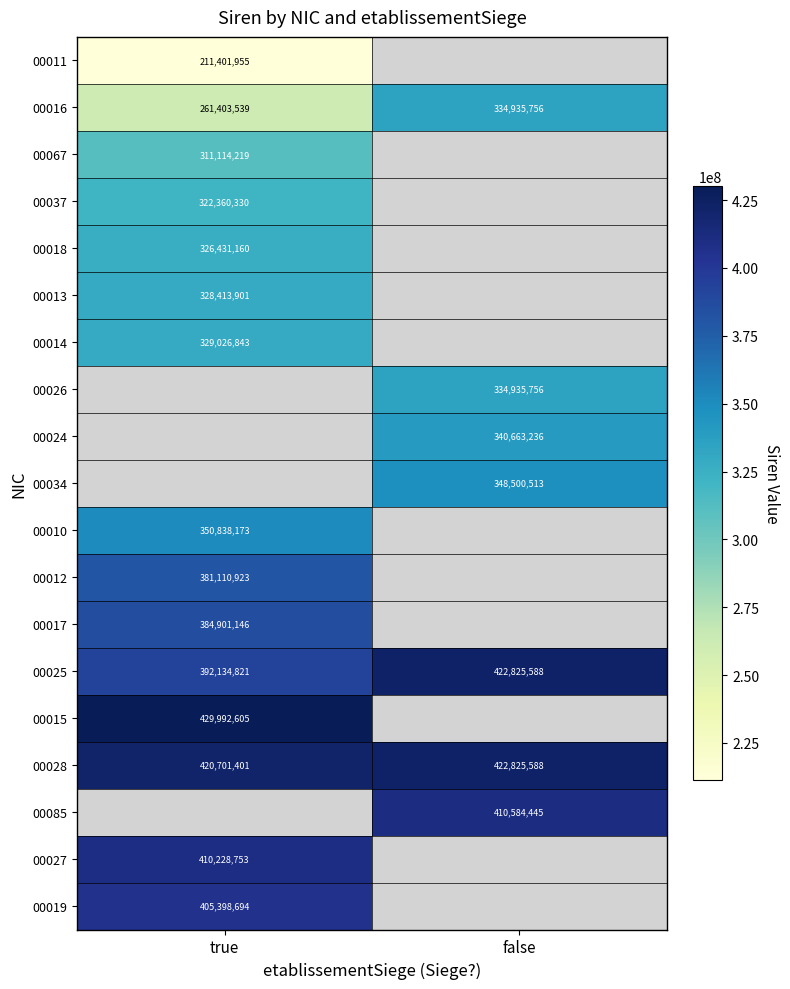

Count the number of data series in this chart.

19